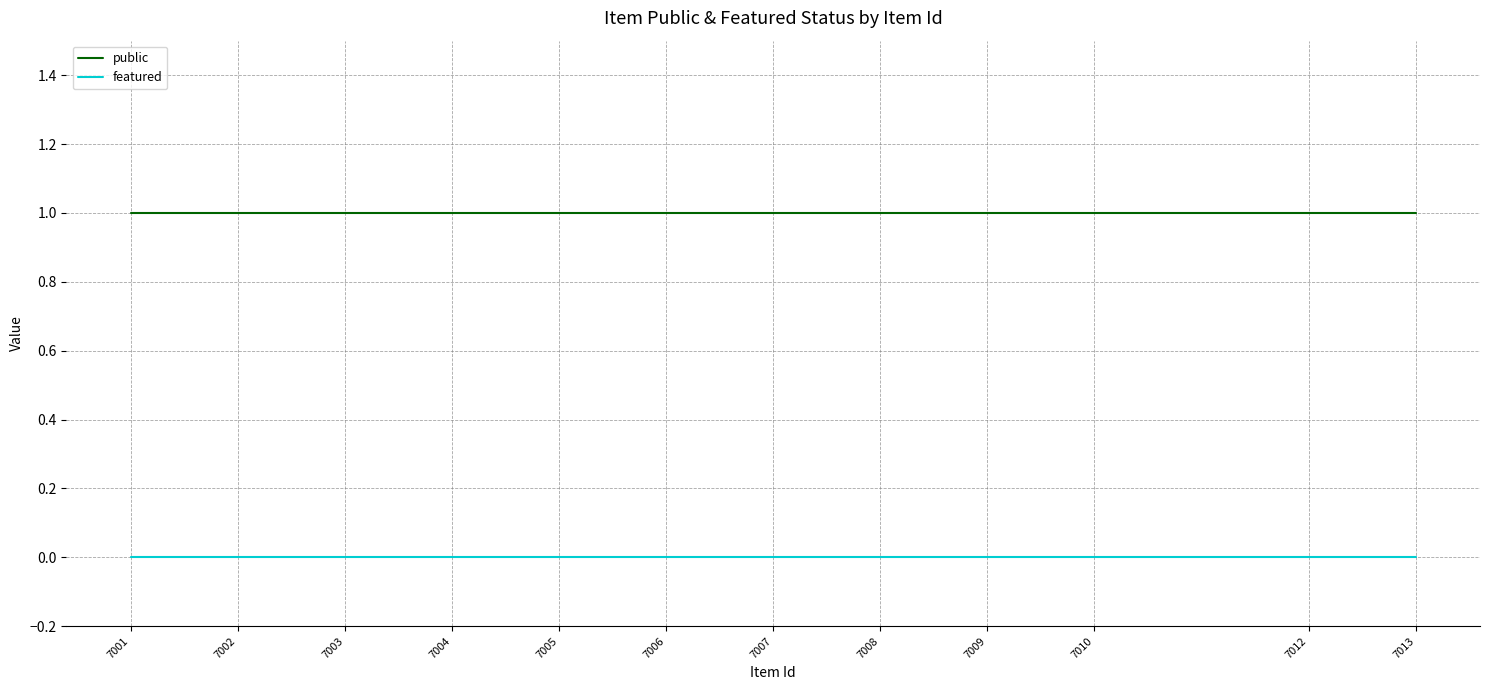

True or false: featured and public intersect in this chart.

False